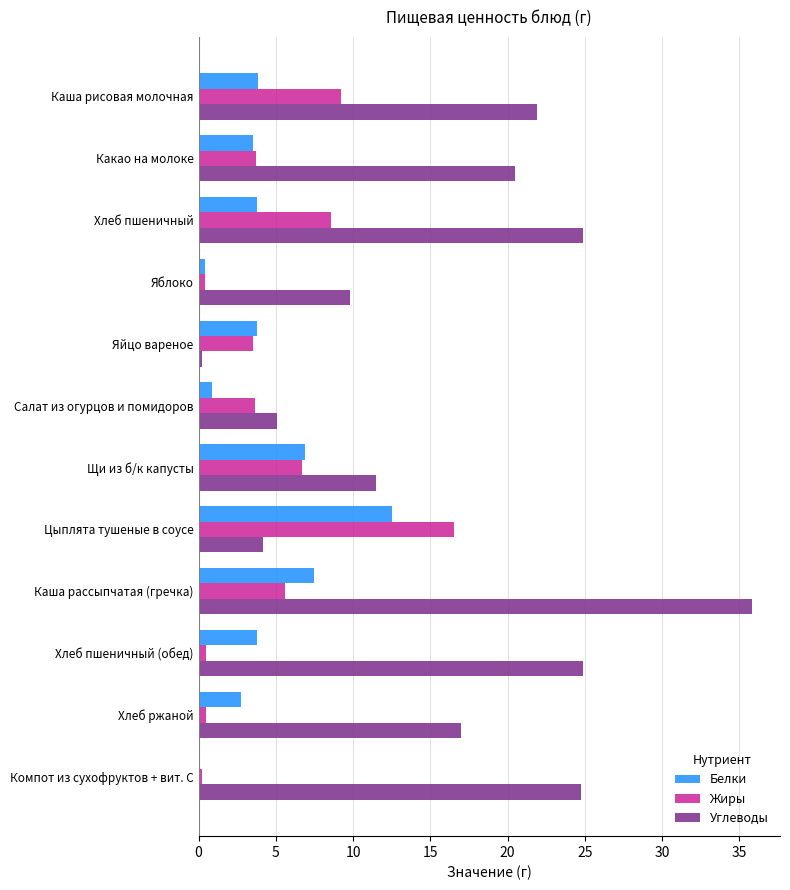

Is it true that Углеводы equals 9.8 at Яблоко?

True